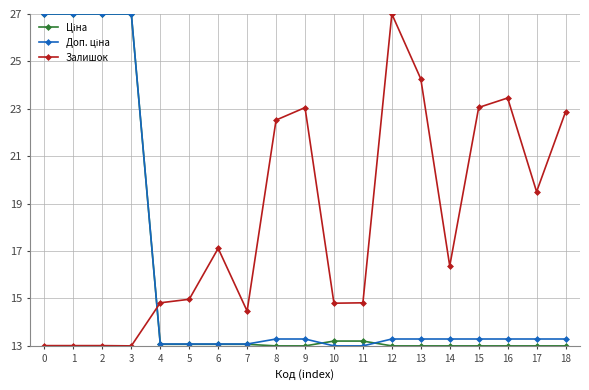

Is this an area chart (filled region under the line)?

No